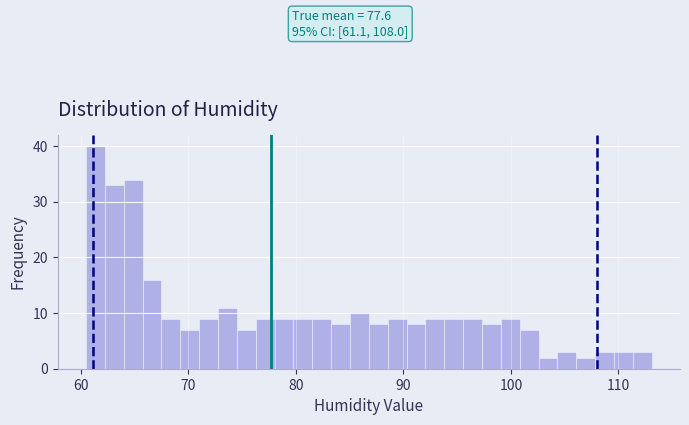

Read against the x-axis, roughly where is the centre of the tallest bar?

61